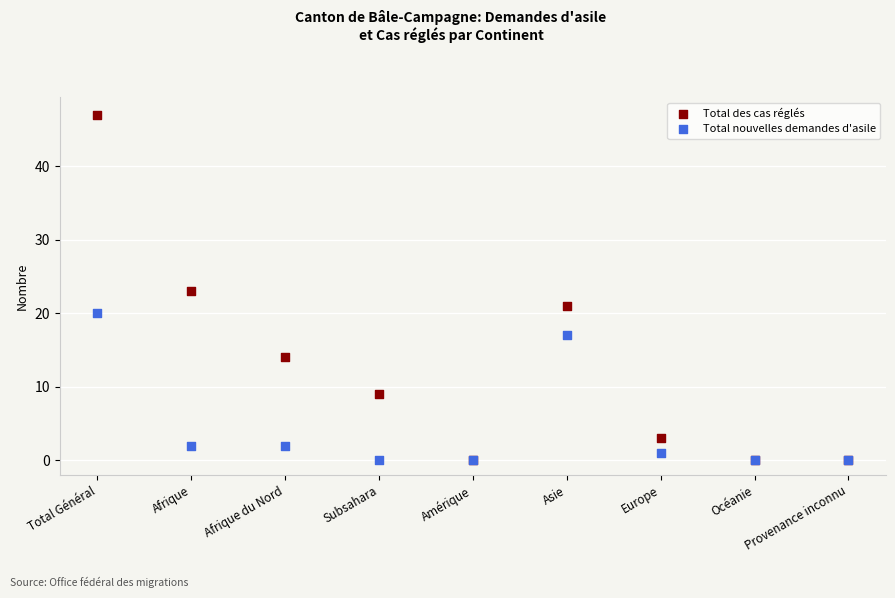

In the Total nouvelles demandes d'asile series, what Y value is closest to 10?

17